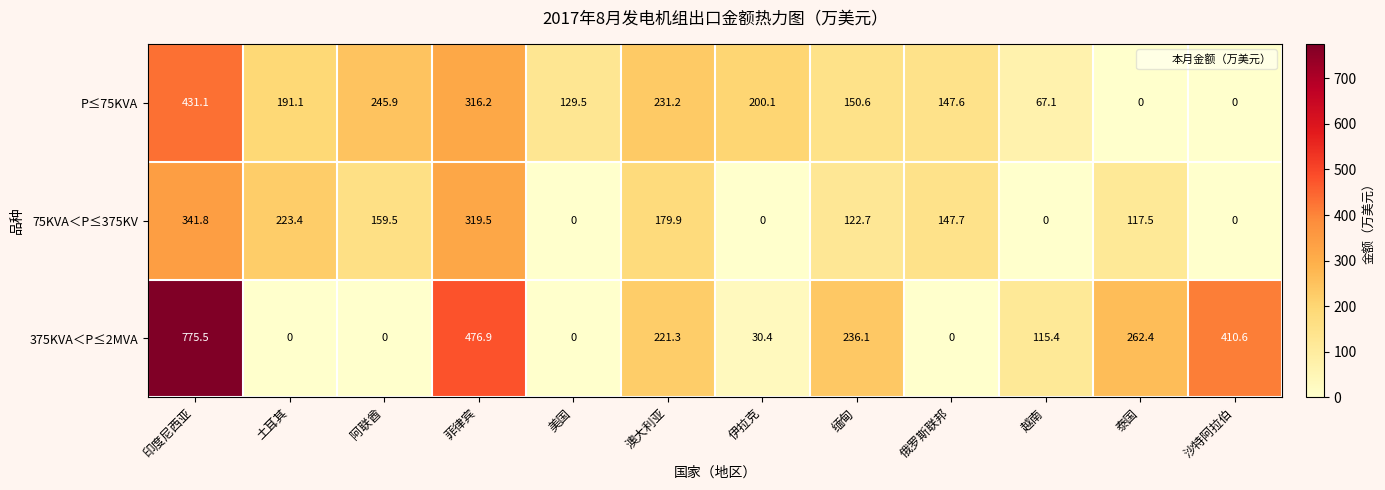

What is the sum of the 75KVA＜P≤375KV values at 阿联酋 and 泰国?

277.0